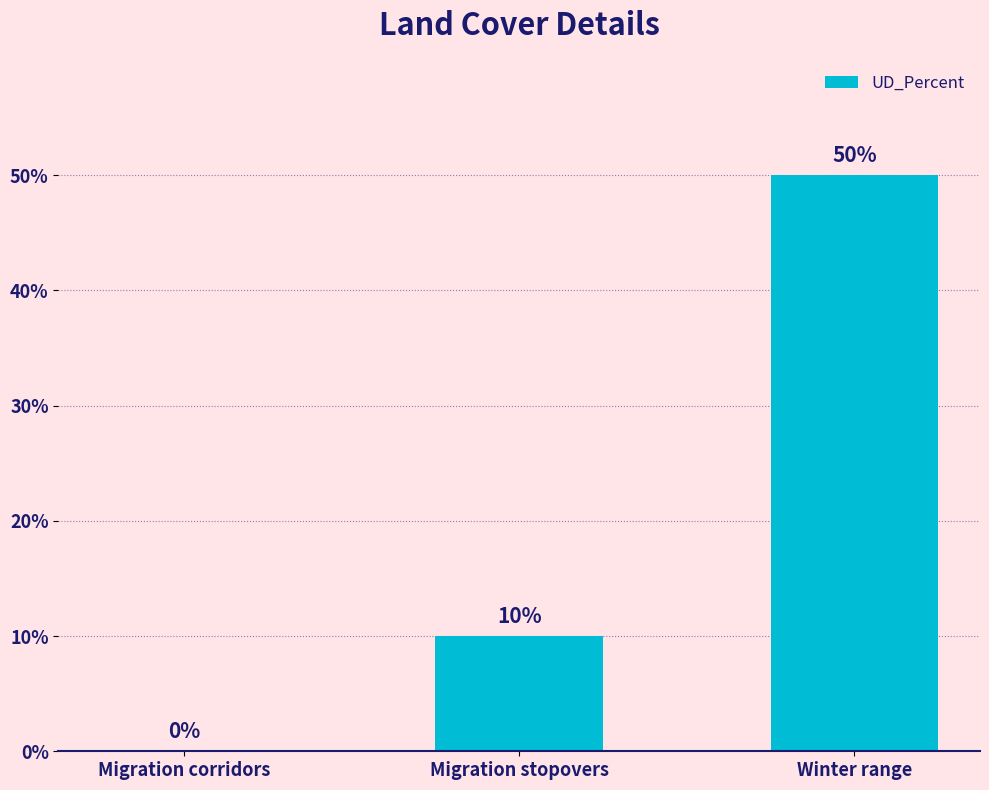

The chart shows a value of -29 at Migration corridors. True or false?

False